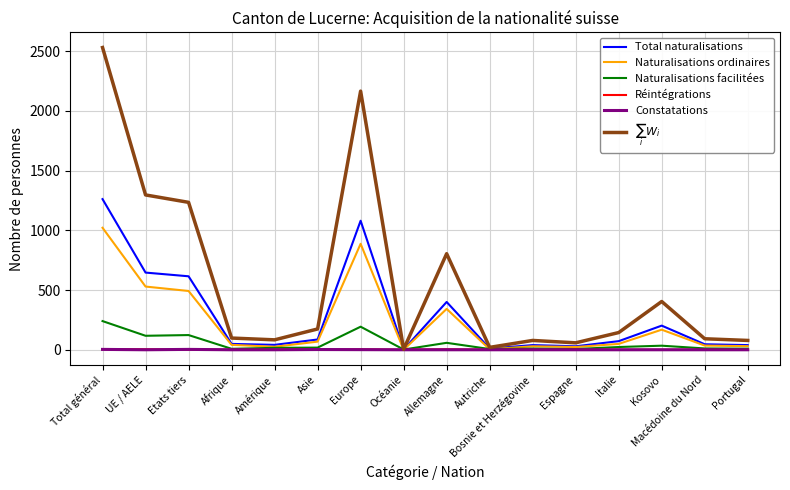

Where is the first local maximum for Naturalisations ordinaires?

Europe